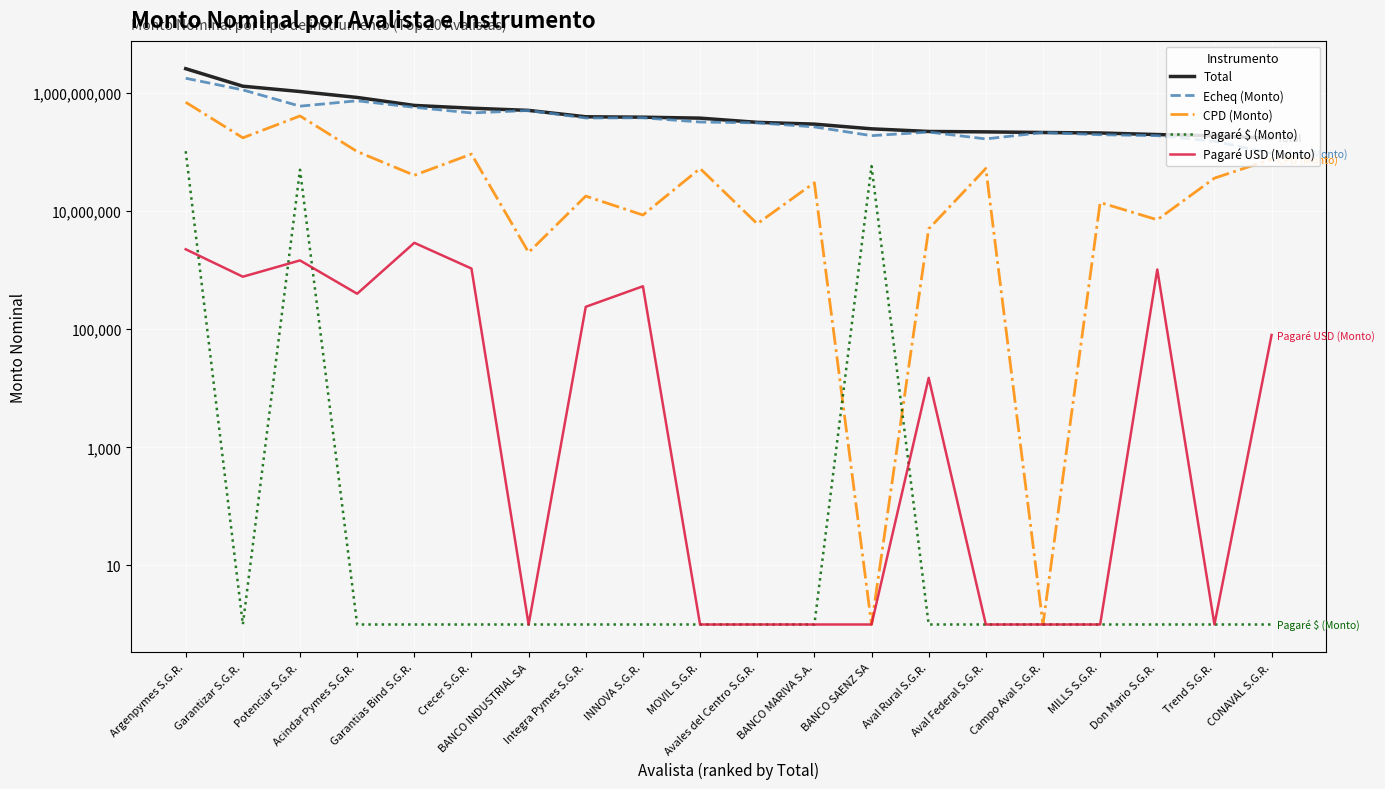

What is the total value across all series at MOVIL S.G.R.?

752419495.3